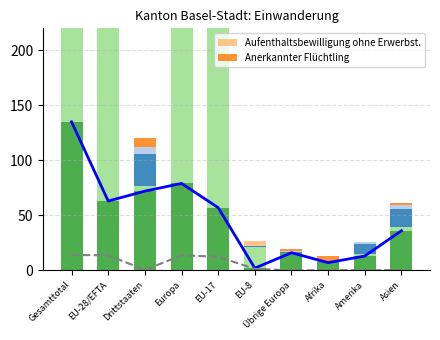

Reading right to left, transcribe all the data shown in this chart.

Familien-nachzug: Asien=36.0	Amerika=13.0	Afrika=7.0	Übrige Europa=16.0	EU-8=2.0	EU-17=57.0	Europa=79.0	Drittstaaten=72.0	EU-28/EFTA=63.0	Gesamttotal=135.0
Erwerbstätigkeit ohne Kontingentierung: Asien=0.2	Amerika=0.1	Afrika=0.0	Übrige Europa=0.0	EU-8=1.3	EU-17=12.3	Europa=13.7	Drittstaaten=0.4	EU-28/EFTA=13.7	Gesamttotal=14.0
Kontingentierte Erwerbstätigkeit: Asien=17.0	Amerika=9.0	Afrika=1.0	Übrige Europa=1.0	EU-8=1.0	EU-17=6.0	Europa=8.0	Drittstaaten=29.0	EU-28/EFTA=7.0	Gesamttotal=36.0
Aus- und Weiterbildung: Asien=3.0	Amerika=2.0	Afrika=0.0	Übrige Europa=1.0	EU-8=0.0	EU-17=9.0	Europa=10.0	Drittstaaten=6.0	EU-28/EFTA=9.0	Gesamttotal=15.0
Aufenthaltsbewilligung ohne Erwerbst.: Asien=0.0	Amerika=0.0	Afrika=0.0	Übrige Europa=0.0	EU-8=5.0	EU-17=11.0	Europa=16.0	Drittstaaten=0.0	EU-28/EFTA=16.0	Gesamttotal=16.0
Anerkannter Flüchtling: Asien=2.0	Amerika=0.0	Afrika=5.0	Übrige Europa=1.0	EU-8=0.0	EU-17=0.0	Europa=1.0	Drittstaaten=8.0	EU-28/EFTA=0.0	Gesamttotal=8.0